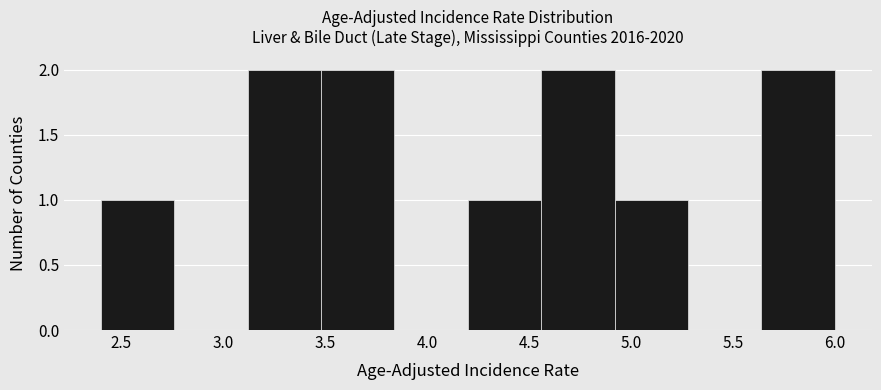

Reading left to right, list every bar in this chart as the range it spans on the x-axis followed by its height. Neither the bar edges nor the heights are printed on the chart, so give them approximately, as read against the axes.

2.40 to 2.76: 1
2.76 to 3.12: 0
3.12 to 3.48: 2
3.48 to 3.84: 2
3.84 to 4.20: 0
4.20 to 4.56: 1
4.56 to 4.92: 2
4.92 to 5.28: 1
5.28 to 5.64: 0
5.64 to 6.00: 2